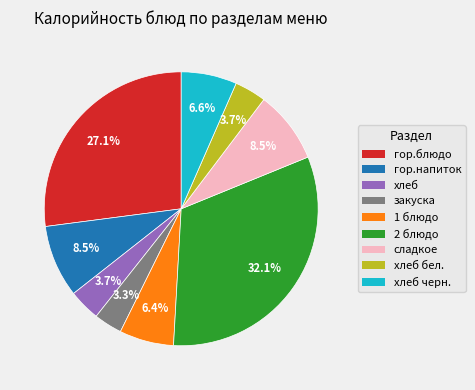

Does any single category account for the majority?

No